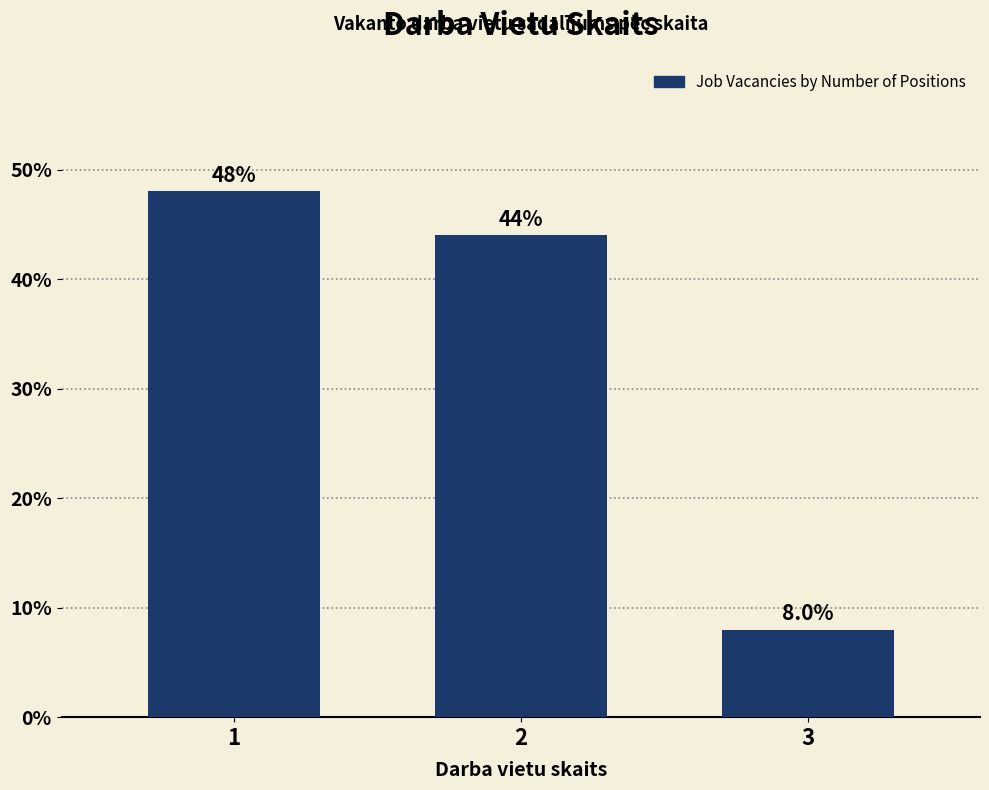

Reading left to right, list all the values displayed in this chart.

1=48	2=44	3=8